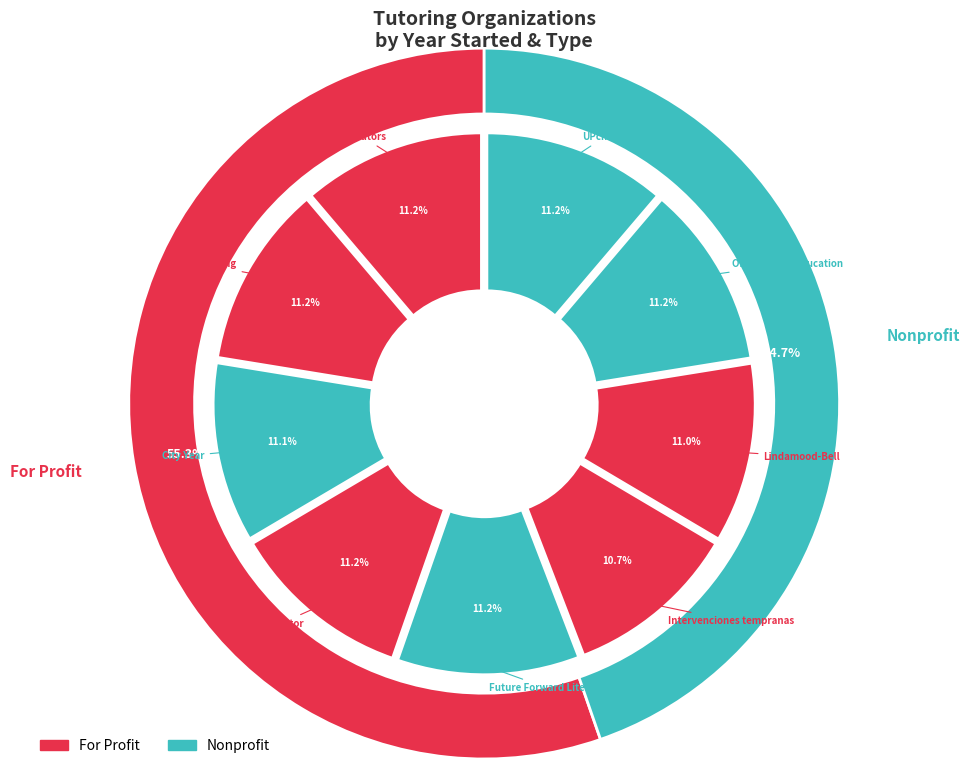

To the nearest percent, what portion does years represent?

11%